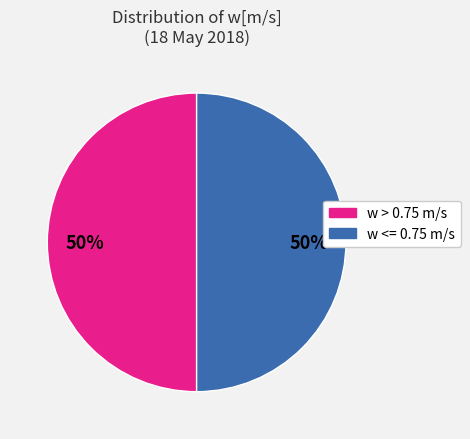

To the nearest percent, what is the average slice percentage?

50%